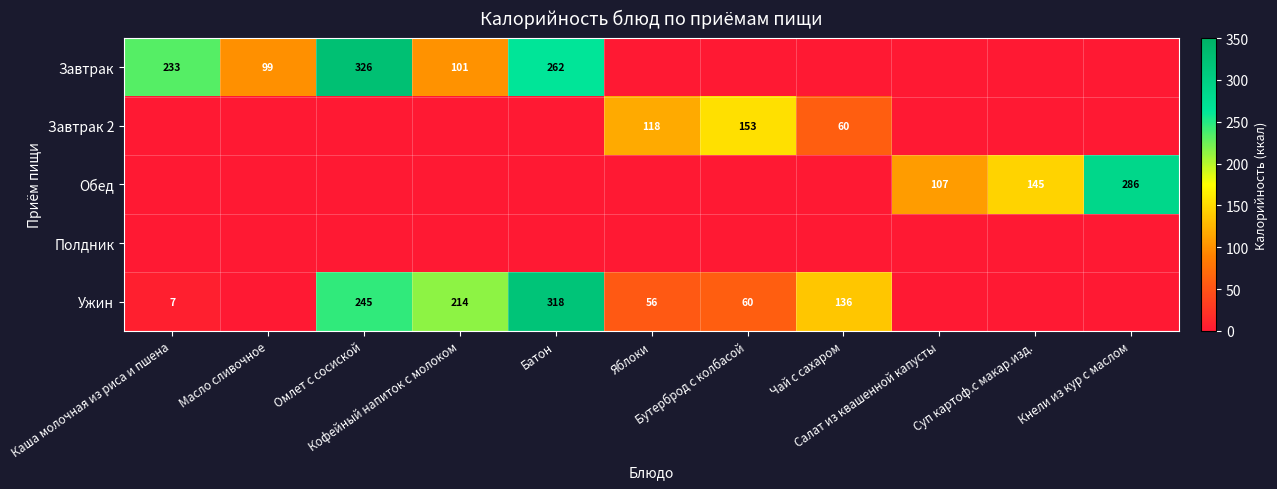

How many data points in Завтрак 2 are above 0?

3